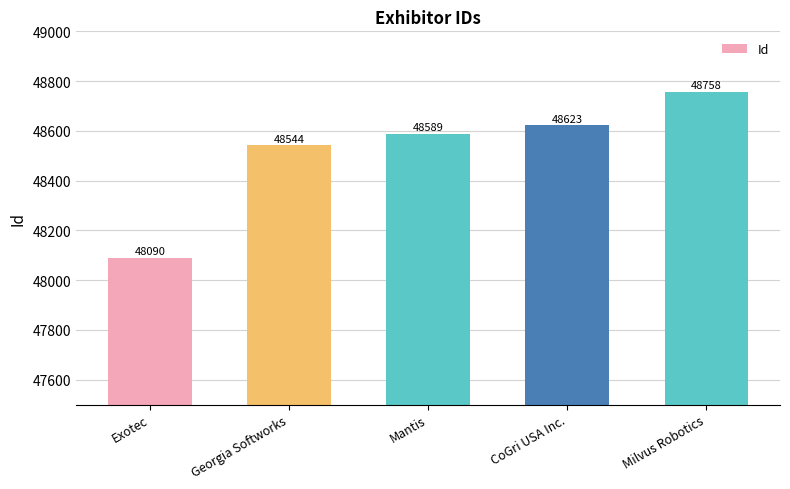

What is the label of the 1st bar from the left?

Exotec